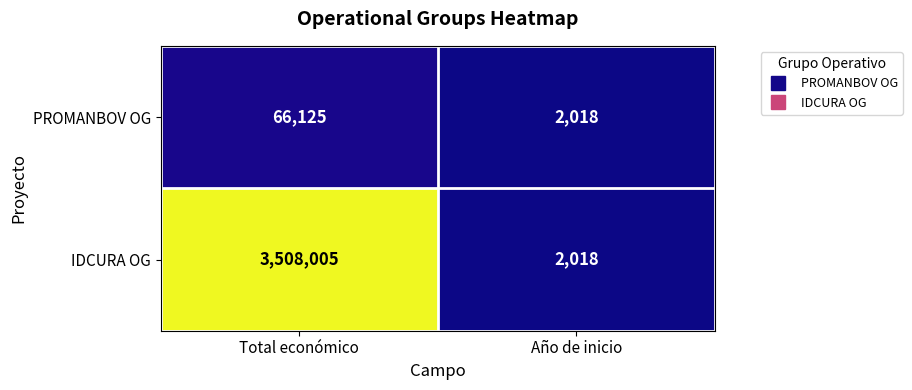

Between Total económico and Año de inicio, which series saw the biggest shift?

IDCURA OG